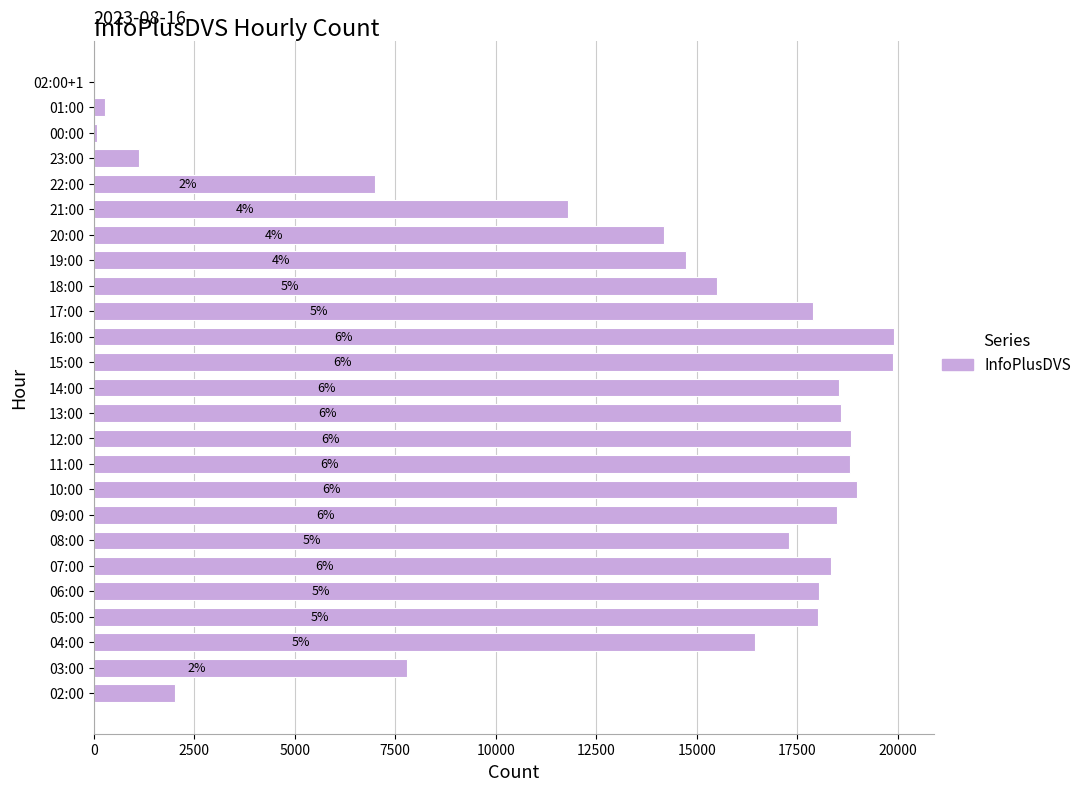

What is the difference between the second highest and minimum values?

19881